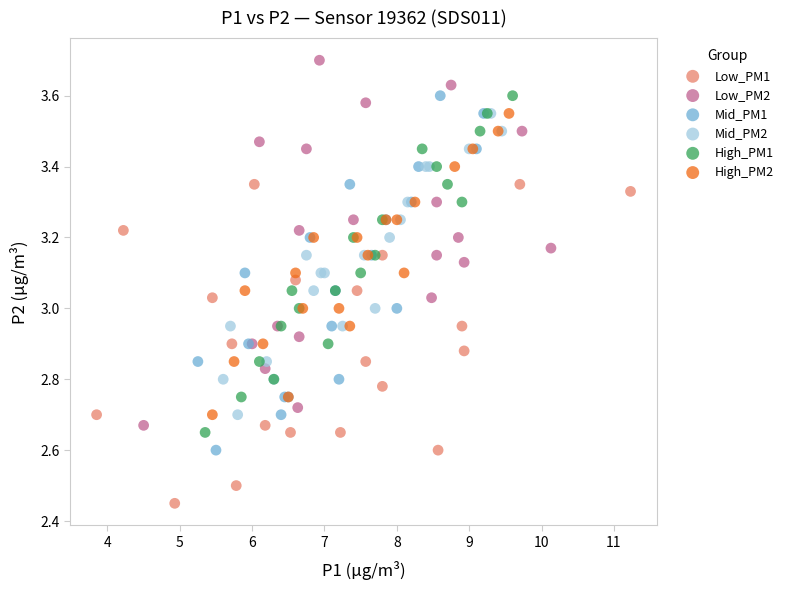

Which series contains the highest Y value?

Low_PM2